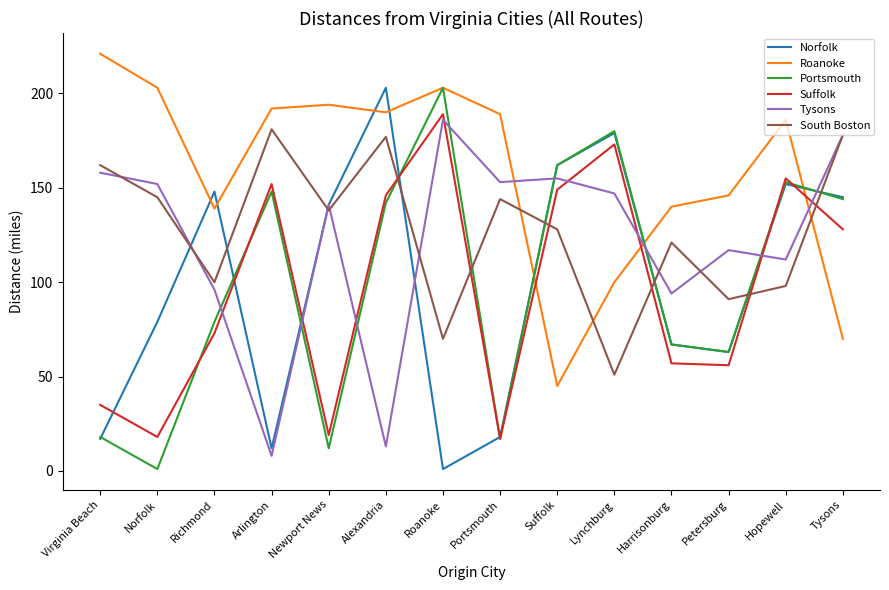

What is the total value across all series at Suffolk?

801